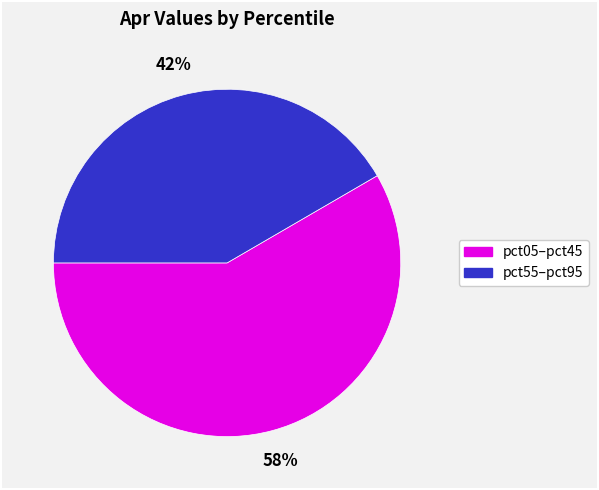

Count the number of slices in the pie.

2